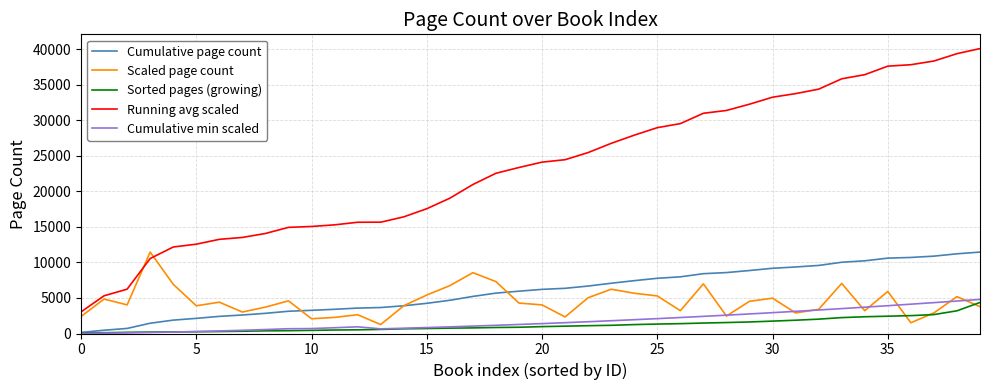

What is the average value of the Cumulative page count series?

6000.0